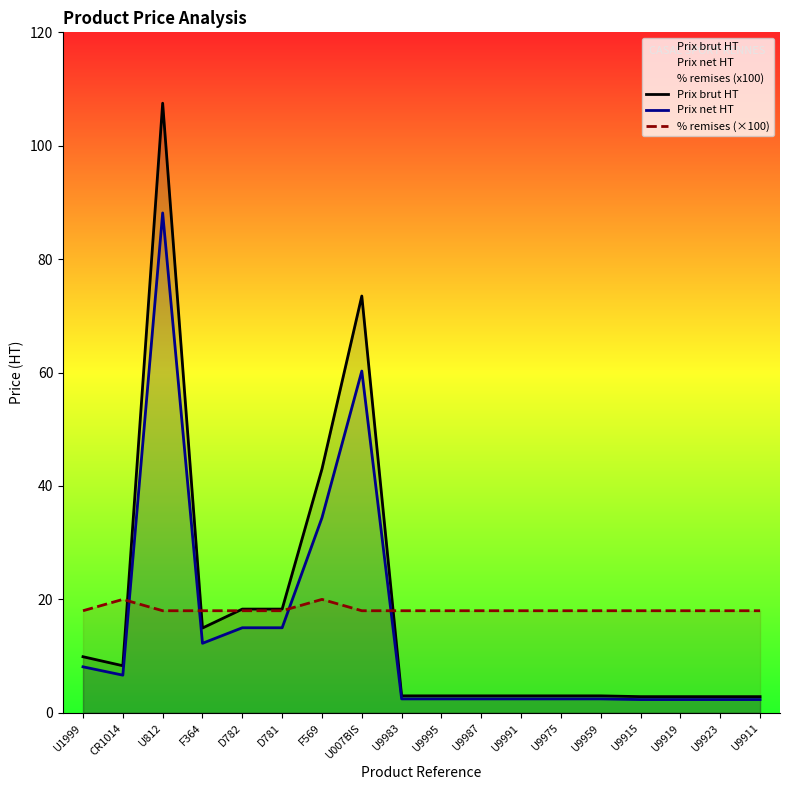

What is the label of the 5th point from the right?

U9959